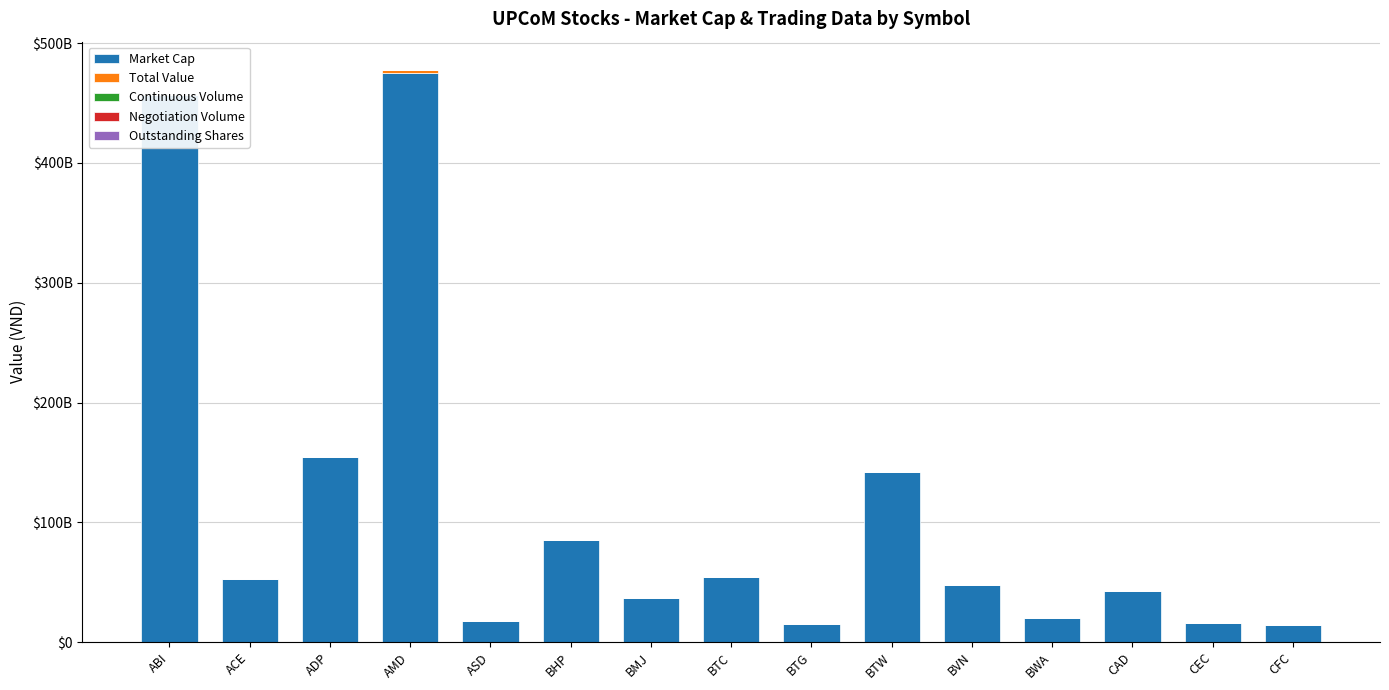

What is the spread (max minus min) of values at BVN?

47500000000